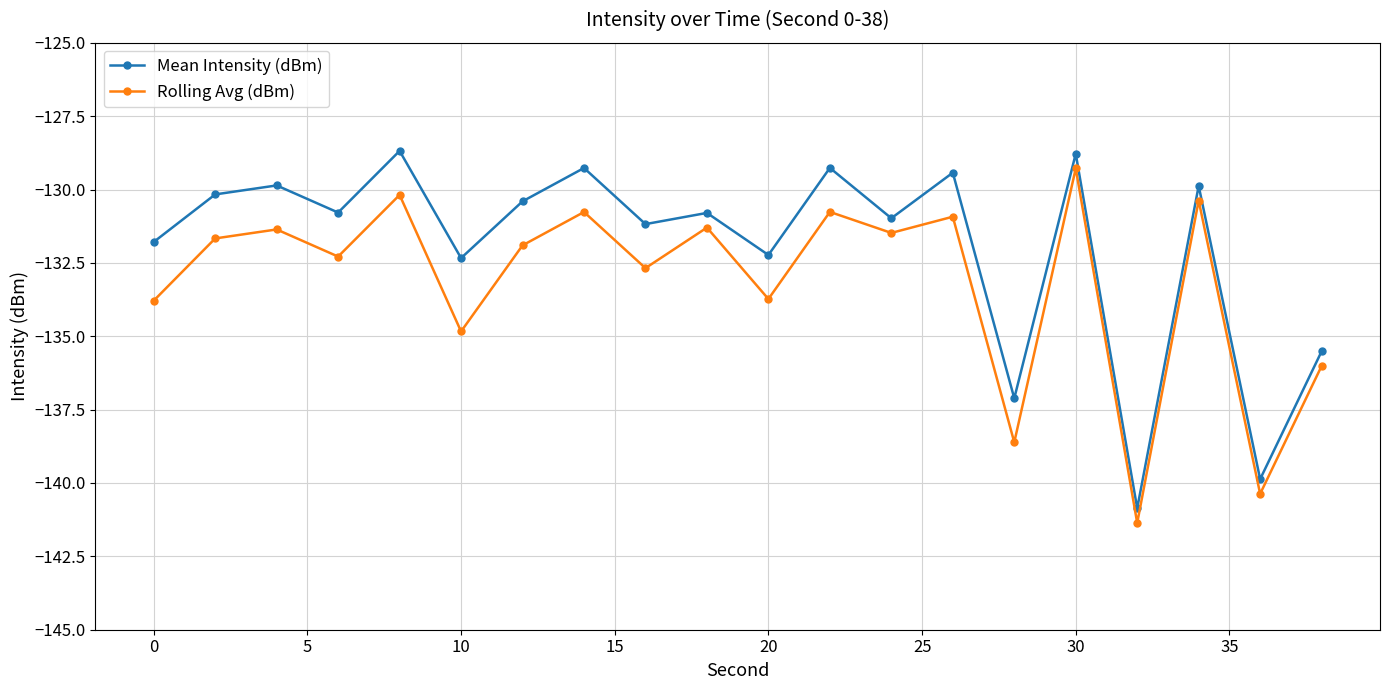

Count the number of categories in the chart.

20